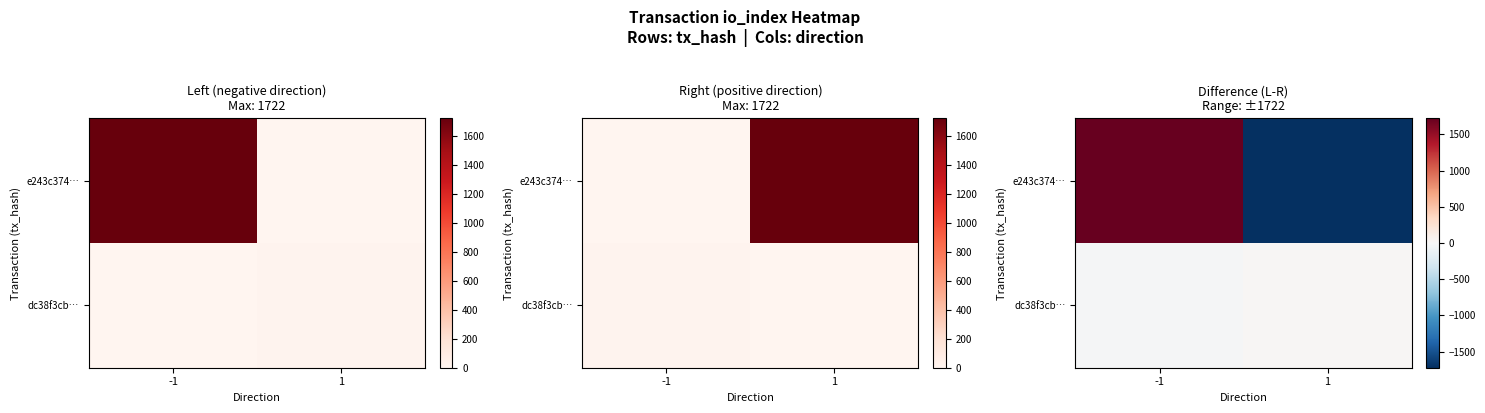

List the series in order of their peak value, highest first.

e243c374…, dc38f3cb…